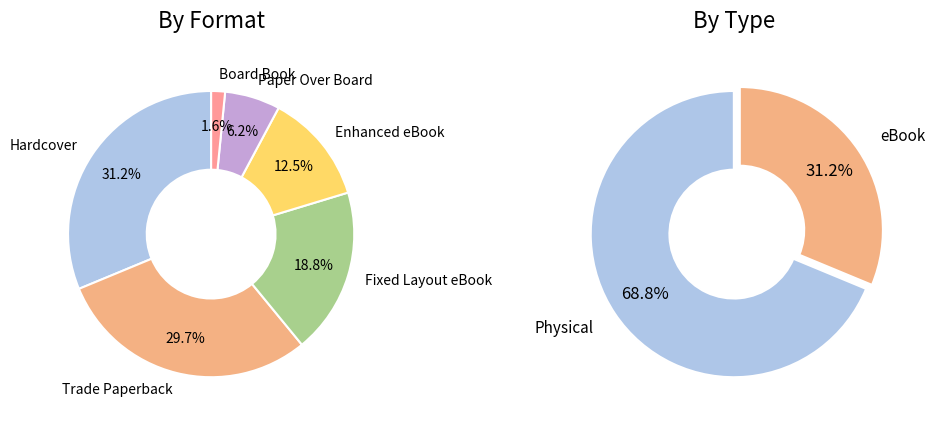

Rank the categories by value from highest to lowest.

Hardcover, Trade Paperback, Fixed Layout eBook, Enhanced eBook, Paper Over Board, Board Book